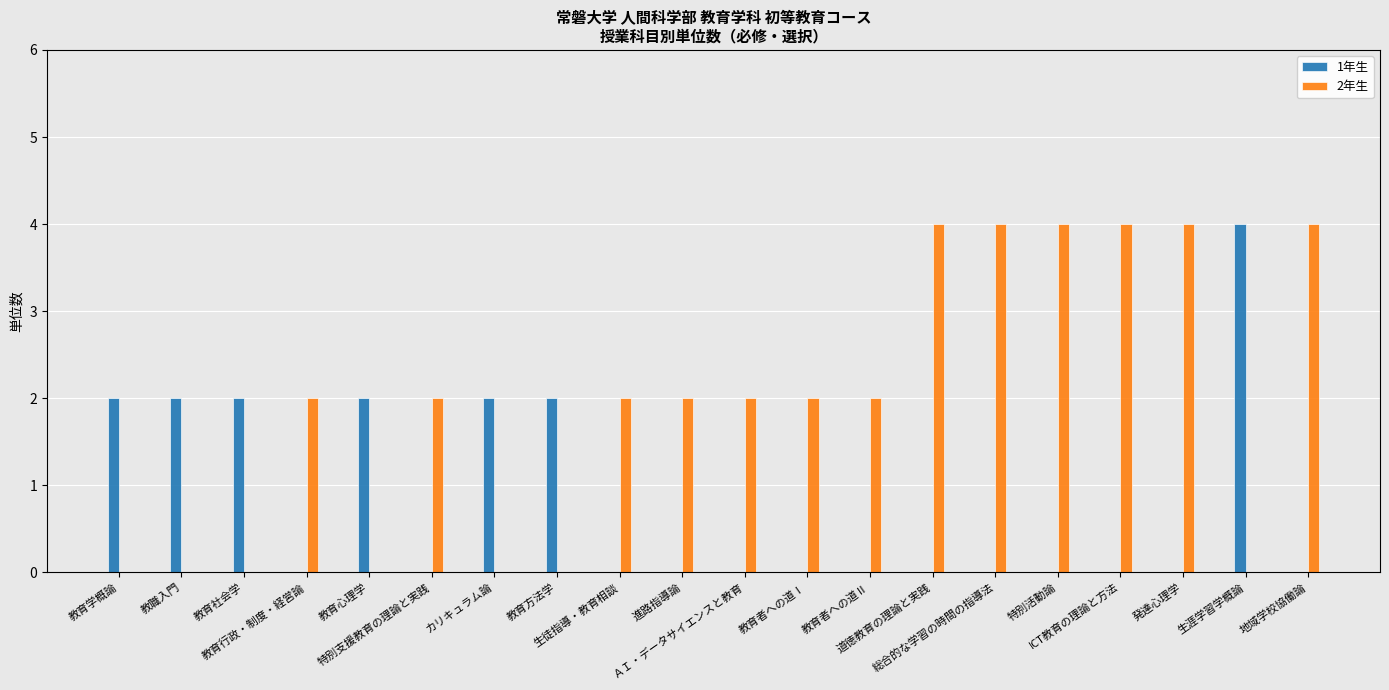

What is the highest value of the 1年生 series?

4